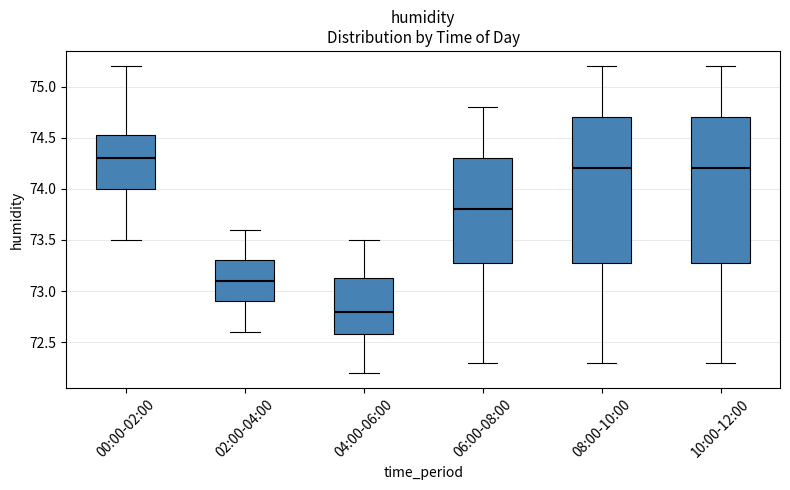

Which box's median line is the lowest?

04:00-06:00